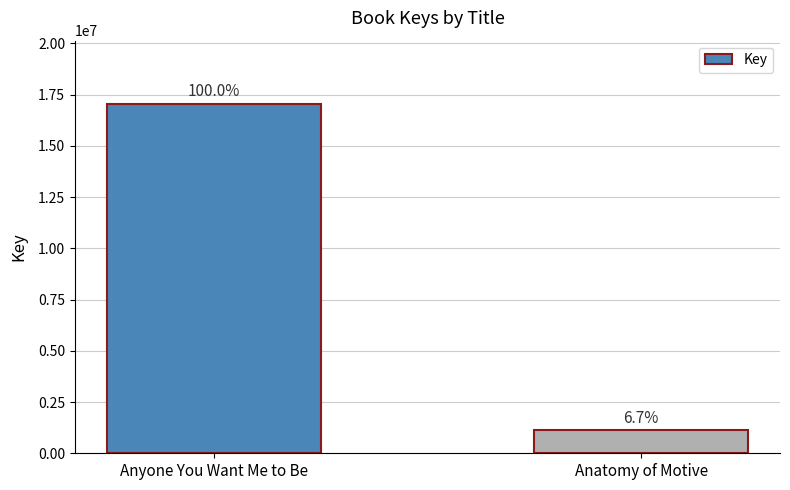

How many bars are there in total?

2